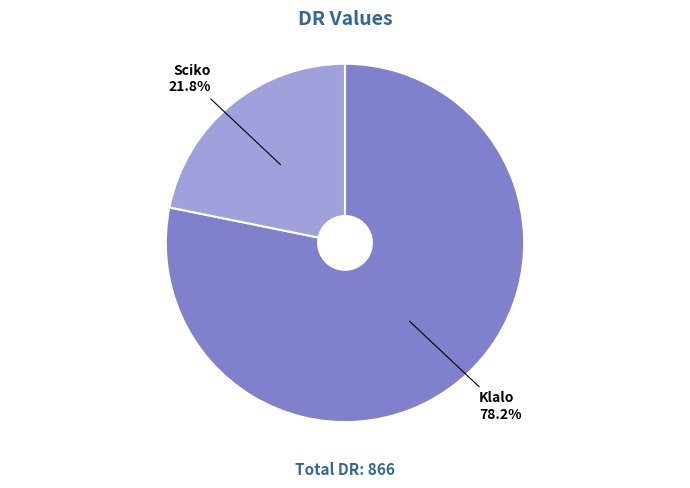

What is the smallest slice in the pie chart?

Sciko